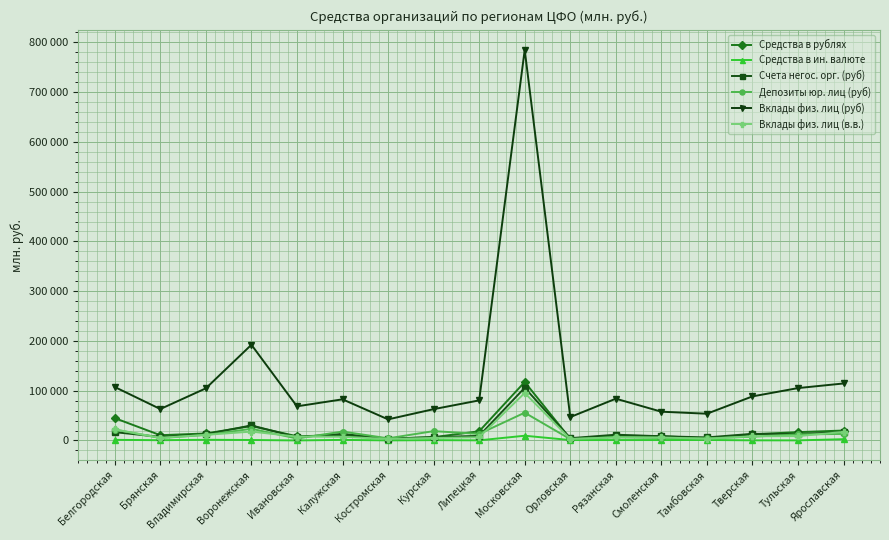

Where is the first local maximum for Средства в рублях?

Воронежская